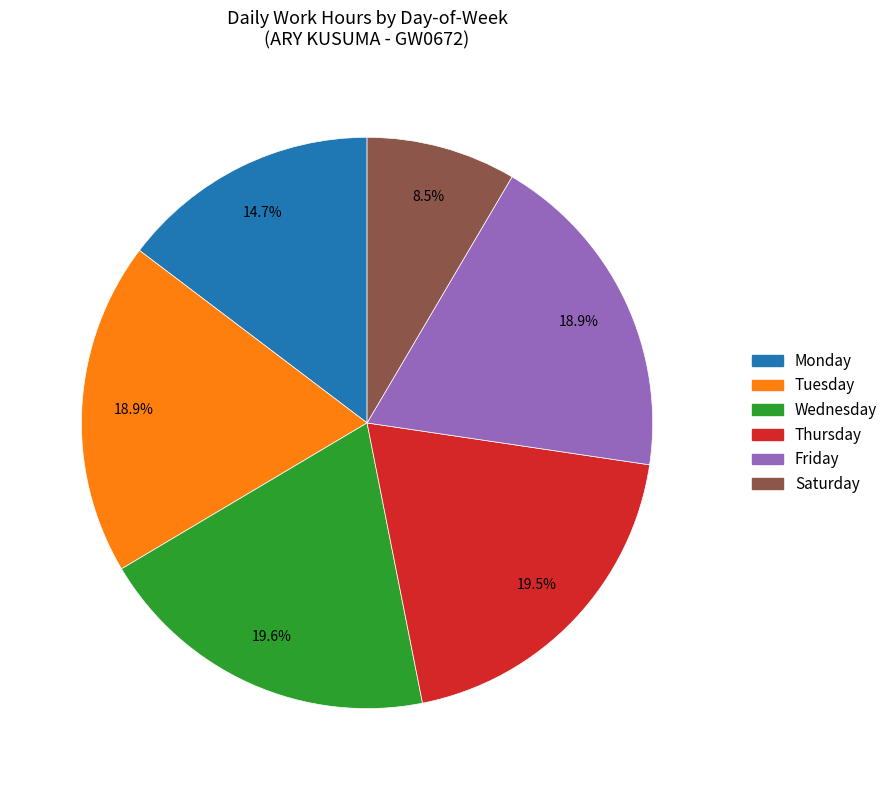

Does any single category account for the majority?

No